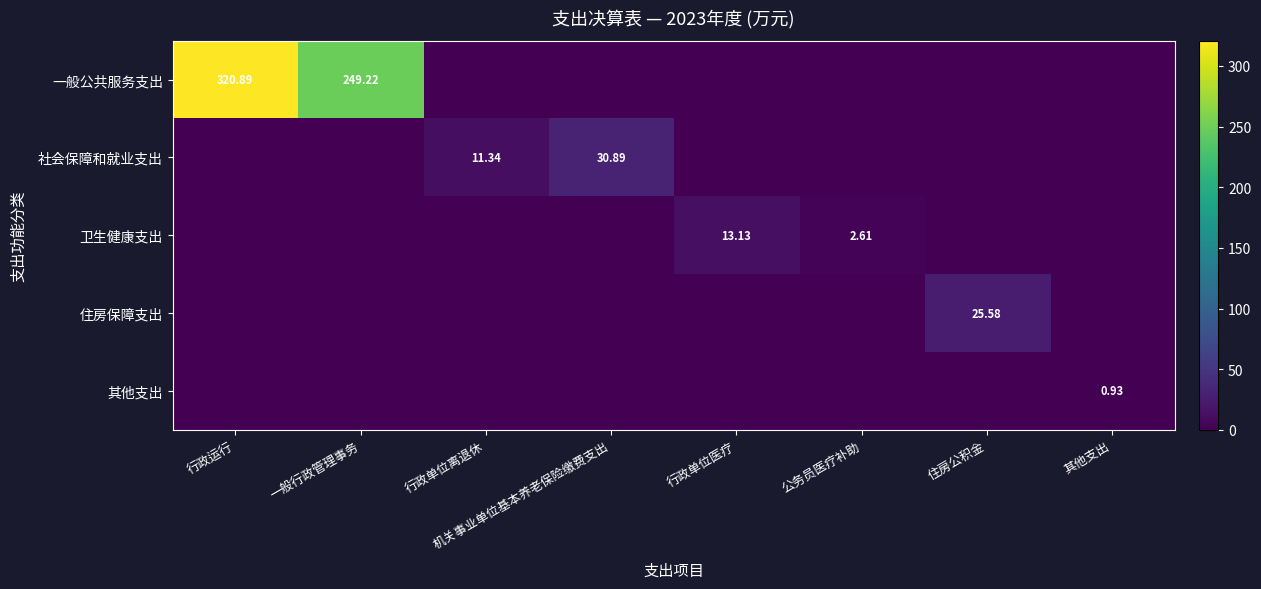

How many categories are shown in the chart?

8